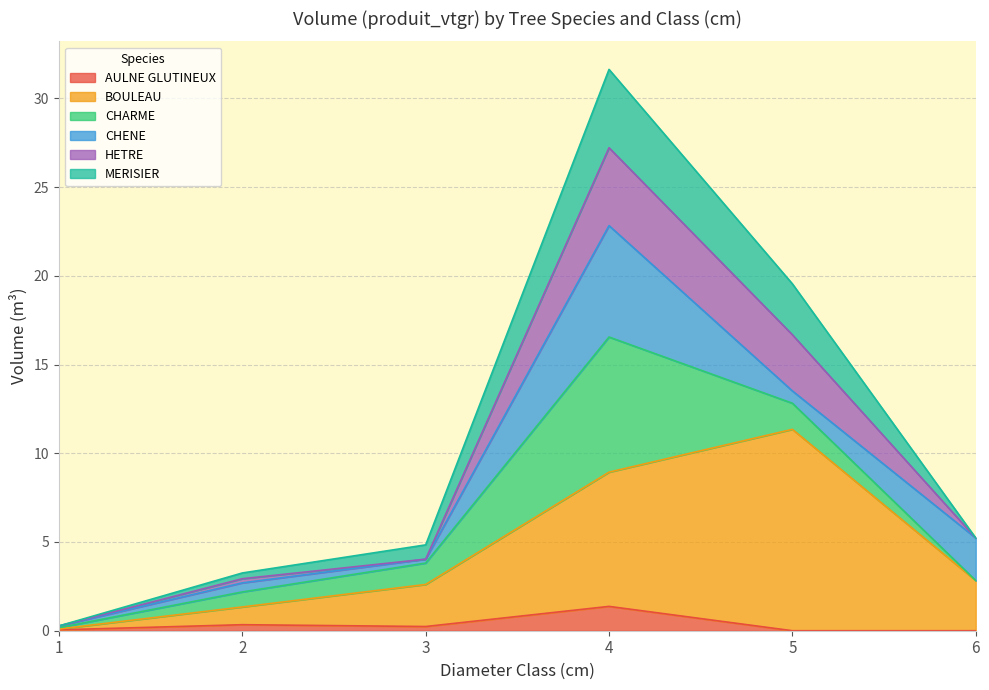

Is it true that AULNE GLUTINEUX equals 0.0 at 1?

True